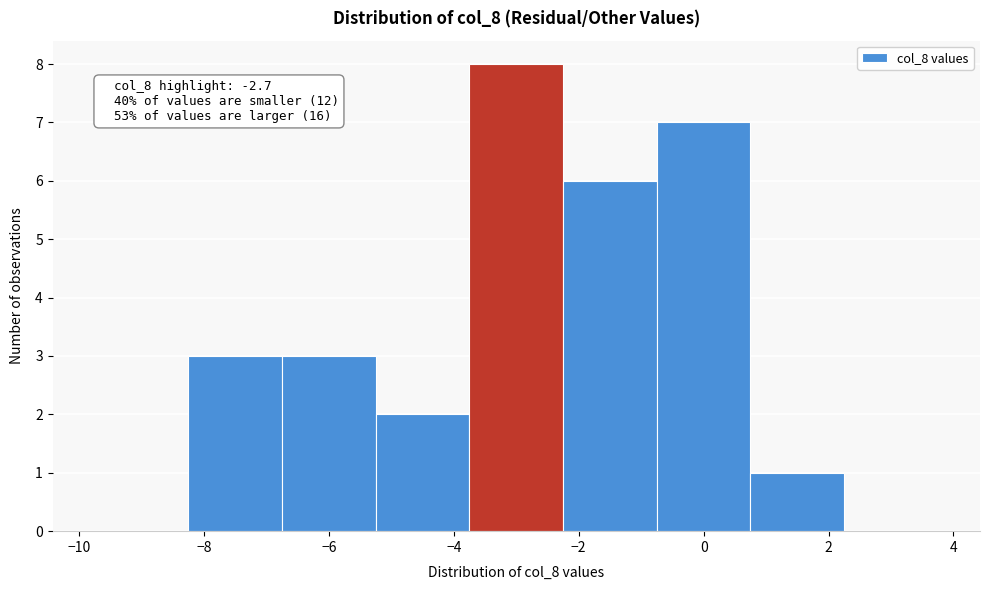

Which range on the x-axis has the tallest bar?

-3.75 to -2.25